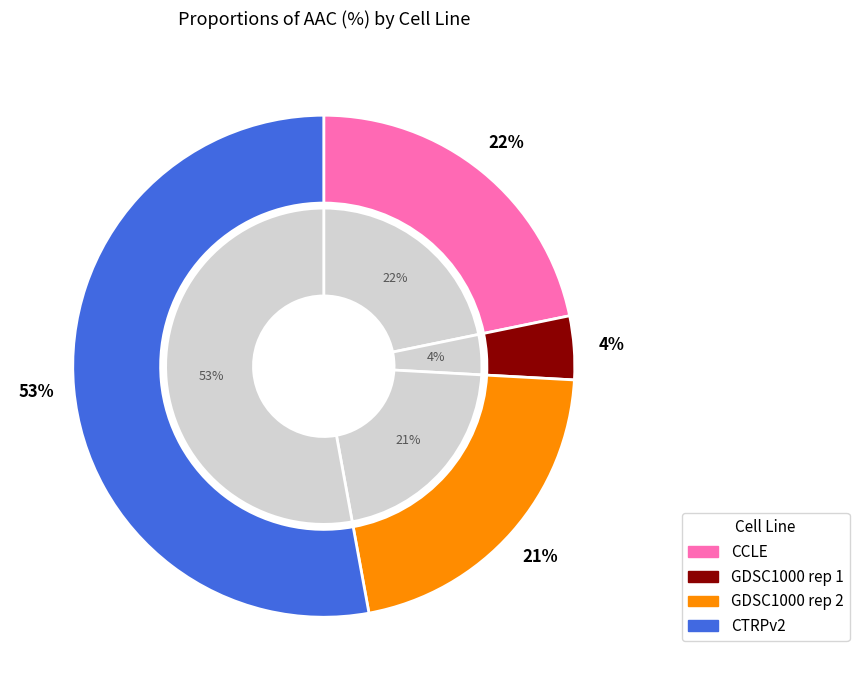

Does CTRPv2 represent more than half of the total?

Yes